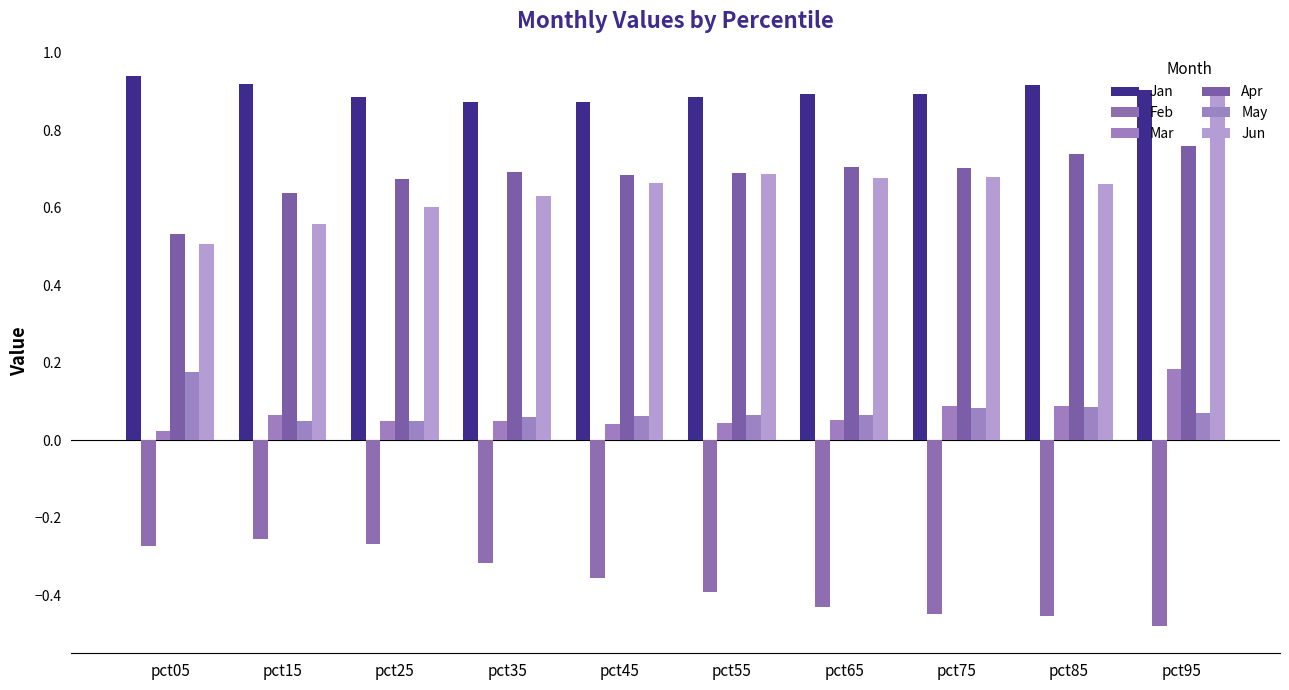

How many categories are shown in the chart?

10